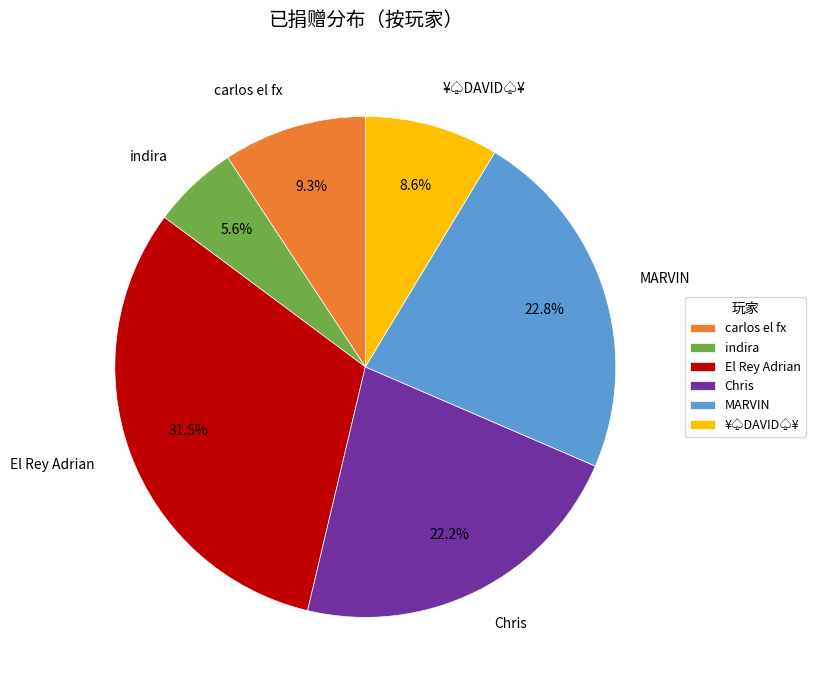

What is the smallest slice in the pie chart?

indira